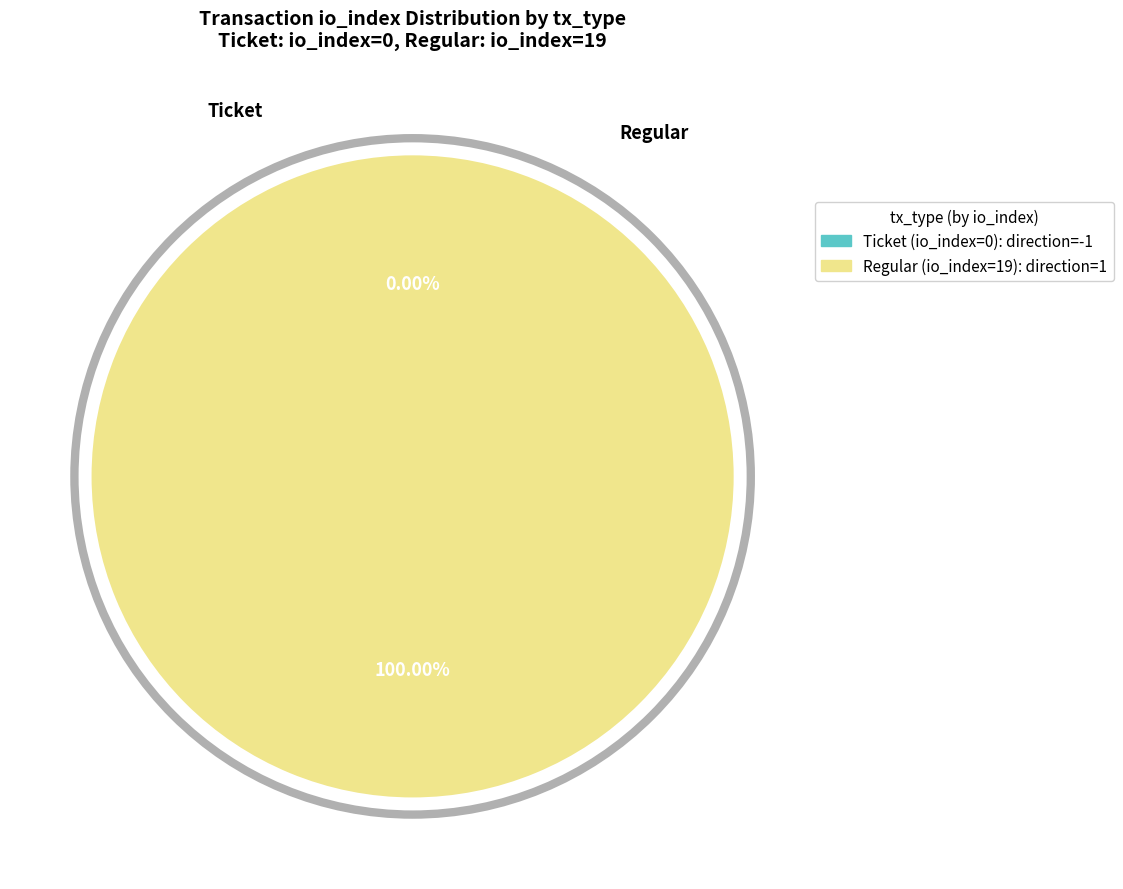

Which category has the biggest portion of the pie?

Regular (io_index=19)